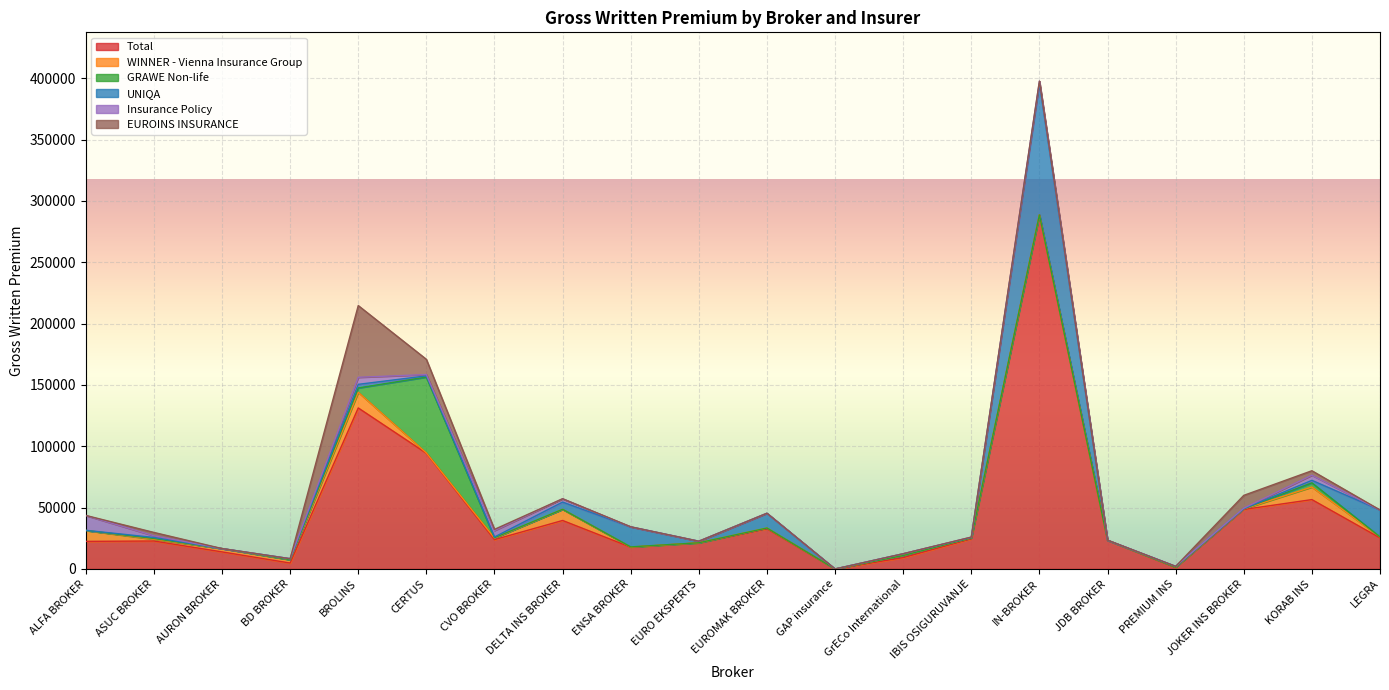

What is the label of the 20th point from the left?

LEGRA